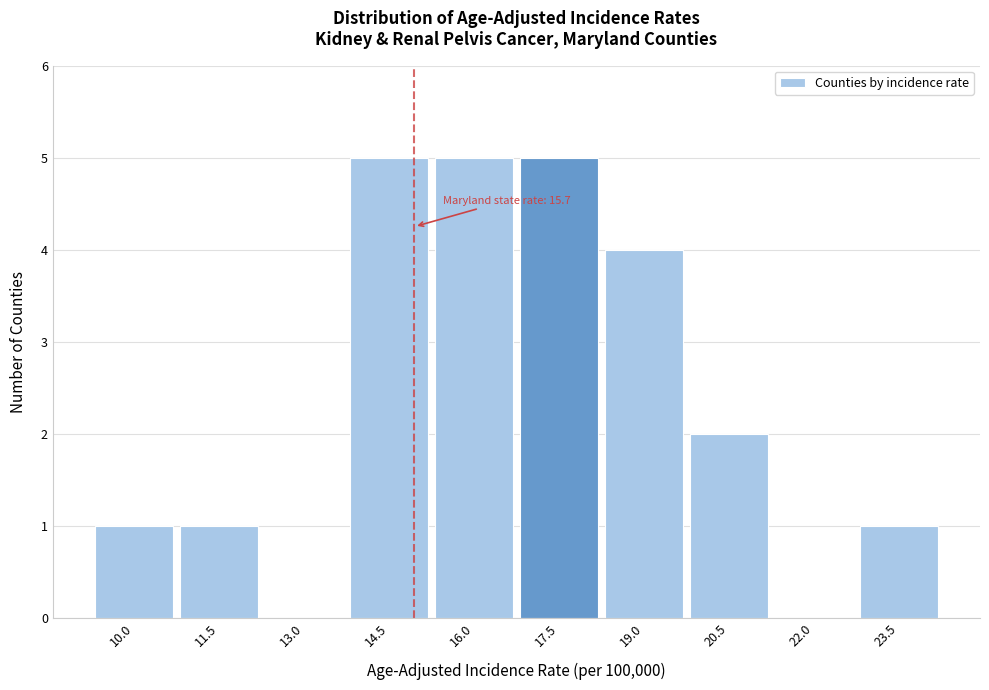

Reading left to right, extract all data points from this chart.

10.0=1	11.5=1	13.0=0	14.5=5	16.0=5	17.5=5	19.0=4	20.5=2	22.0=0	23.5=1